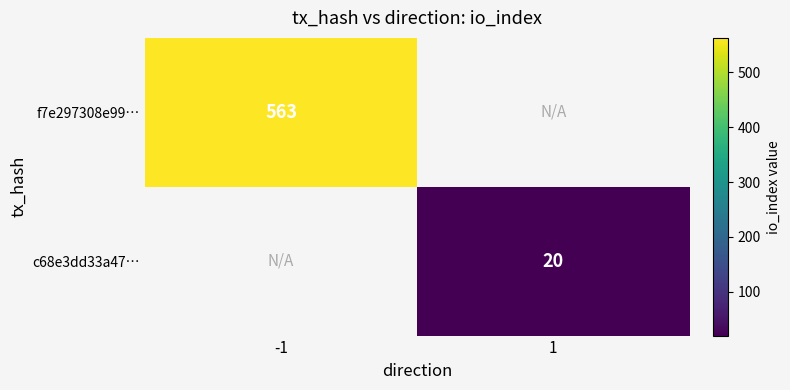

True or false: f7e297308e99… has a value of 759 at -1.

False